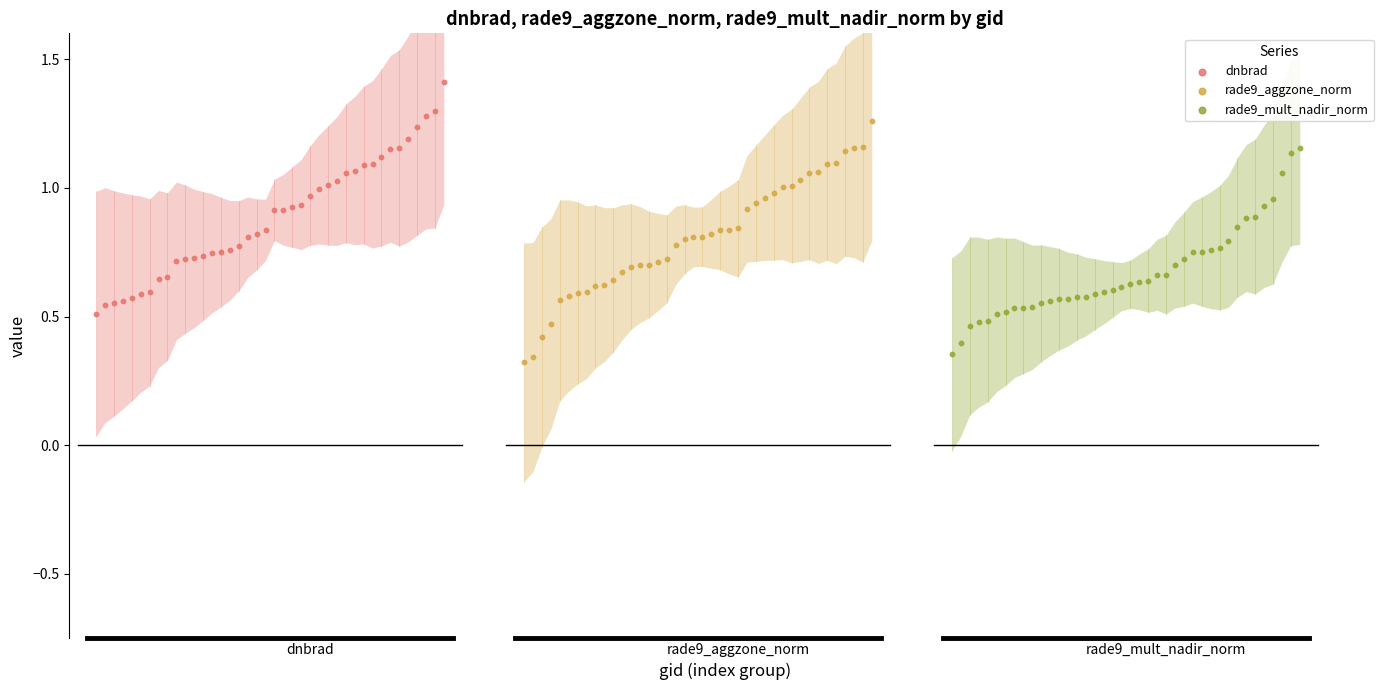

Which series has the widest spread of Y values?

rade9_aggzone_norm